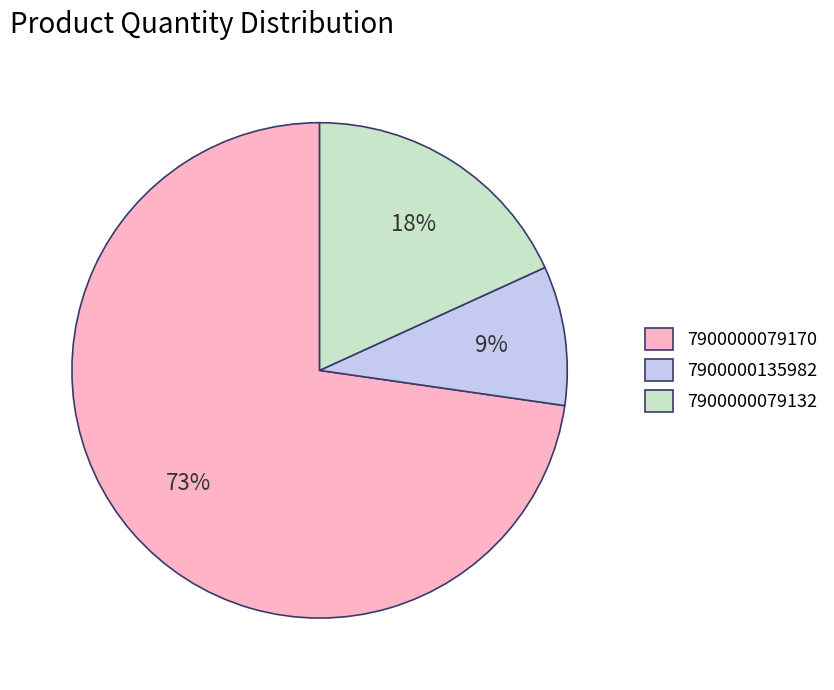

Is the sum of 7900000079132 and 7900000079170 greater than half?

Yes